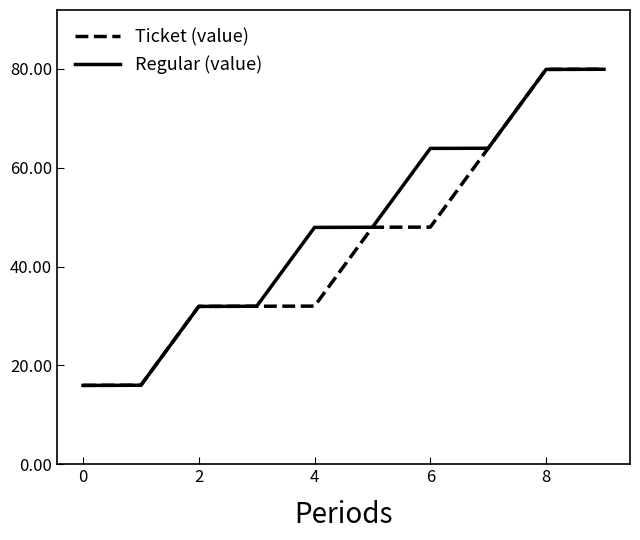

Is this an area chart (filled region under the line)?

No